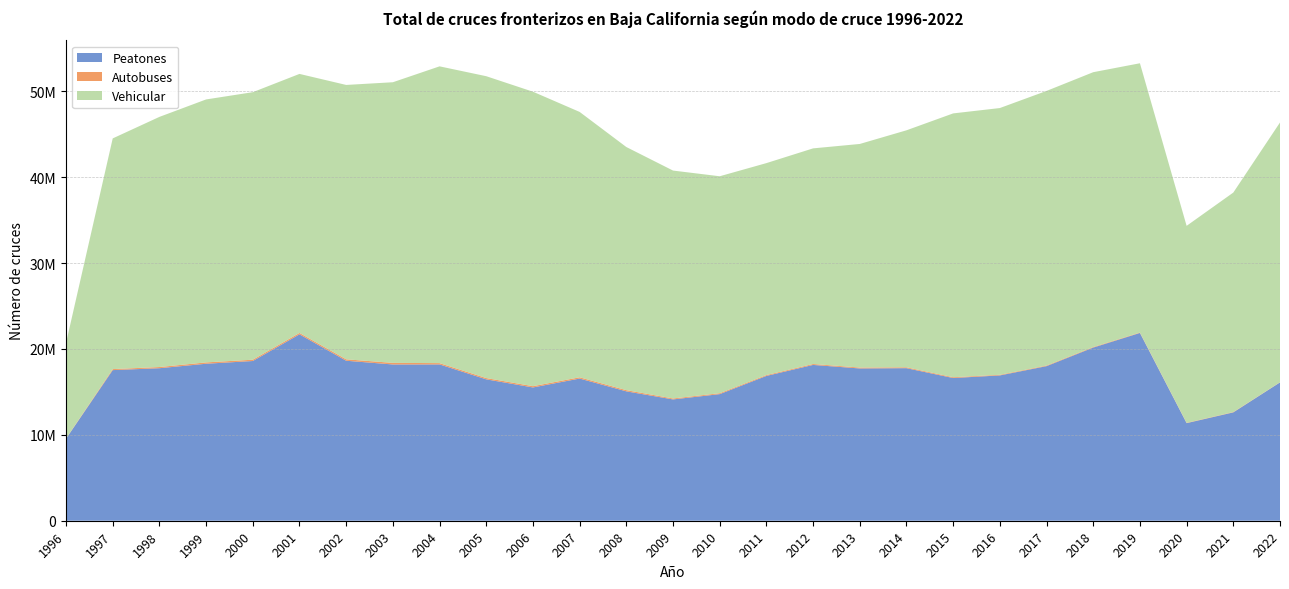

Reading left to right, extract all data points from this chart.

Peatones: 9548097	17536073	17757504	18278225	18596679	21699797	18628200	18193283	18197094	16462335	15517700	16553220	15064432	14124387	14740276	16859463	18140671	17729194	17762847	16615428	16918967	17999687	20160358	21862838	11362798	12615860	16104055
Autobuses: 22531	117480	137358	156660	151110	163402	165405	185725	153158	147999	148998	147367	138855	109718	107305	98924	108667	105000	101415	93236	72092	67718	64193	47559	36601	37800	17721
Vehicular: 11116296	26860599	29124779	30616346	31148705	30160277	31945973	32674582	34553627	35146154	34285607	30897447	28308158	26536413	25259609	24678930	25104487	26033552	27593261	30716636	31058172	31975414	31999173	31353133	22935031	25555578	30246680